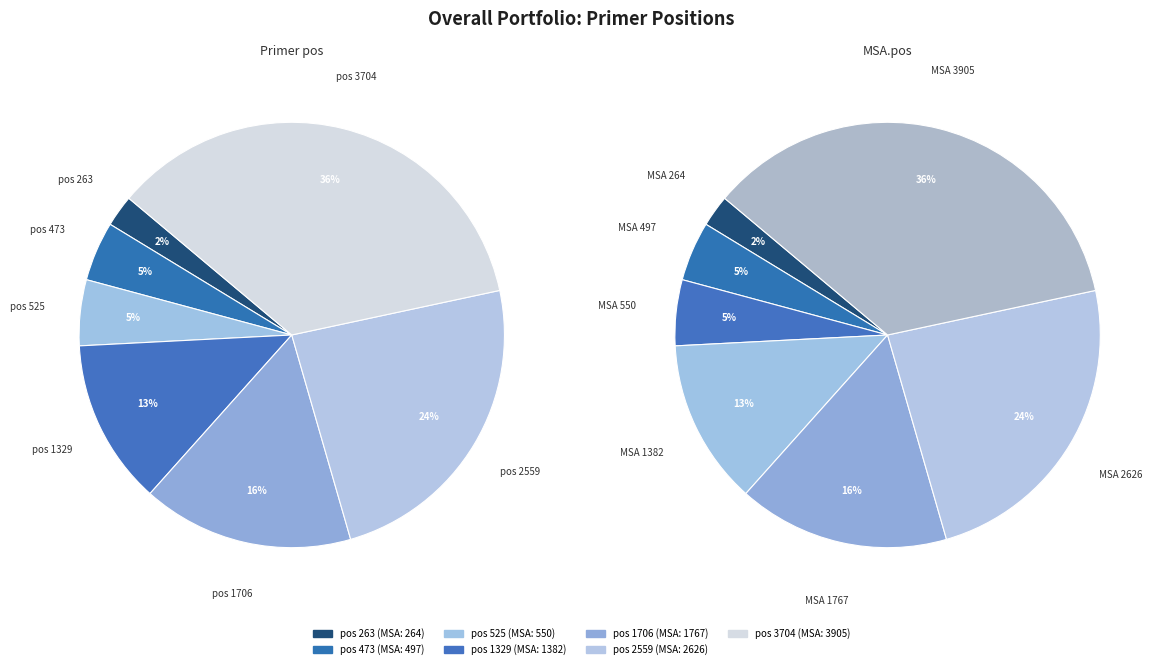

Which slice is the smallest?

263